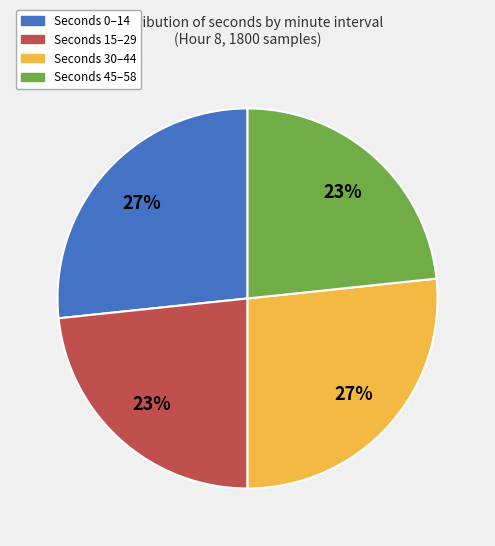

Is there any slice that represents more than half of the pie?

No